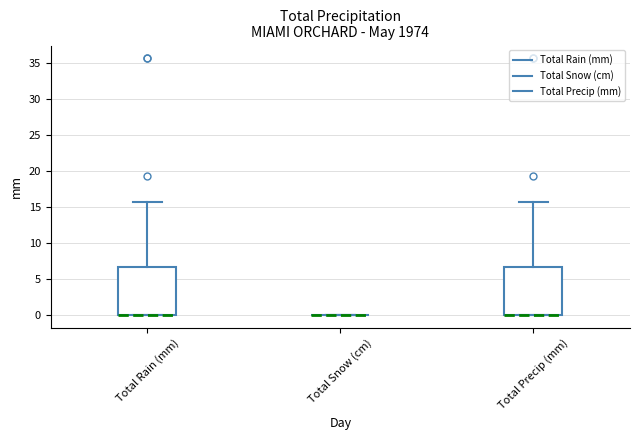

Reading left to right, transcribe this box plot: for each box, give where its median line is, the range the box spans, and where its two whiskers end, as read against the y-axis. The values are not printed on the chart, so give them approximately, as read against the axis.

Total Rain (mm): median 0.0 (drawn on the box's lower edge), box 0.0 to 7.0, whiskers 0.0 to 15.5
Total Snow (cm): box collapsed to a line at 0.0, whiskers 0.0 to 0.0
Total Precip (mm): median 0.0 (drawn on the box's lower edge), box 0.0 to 7.0, whiskers 0.0 to 15.5